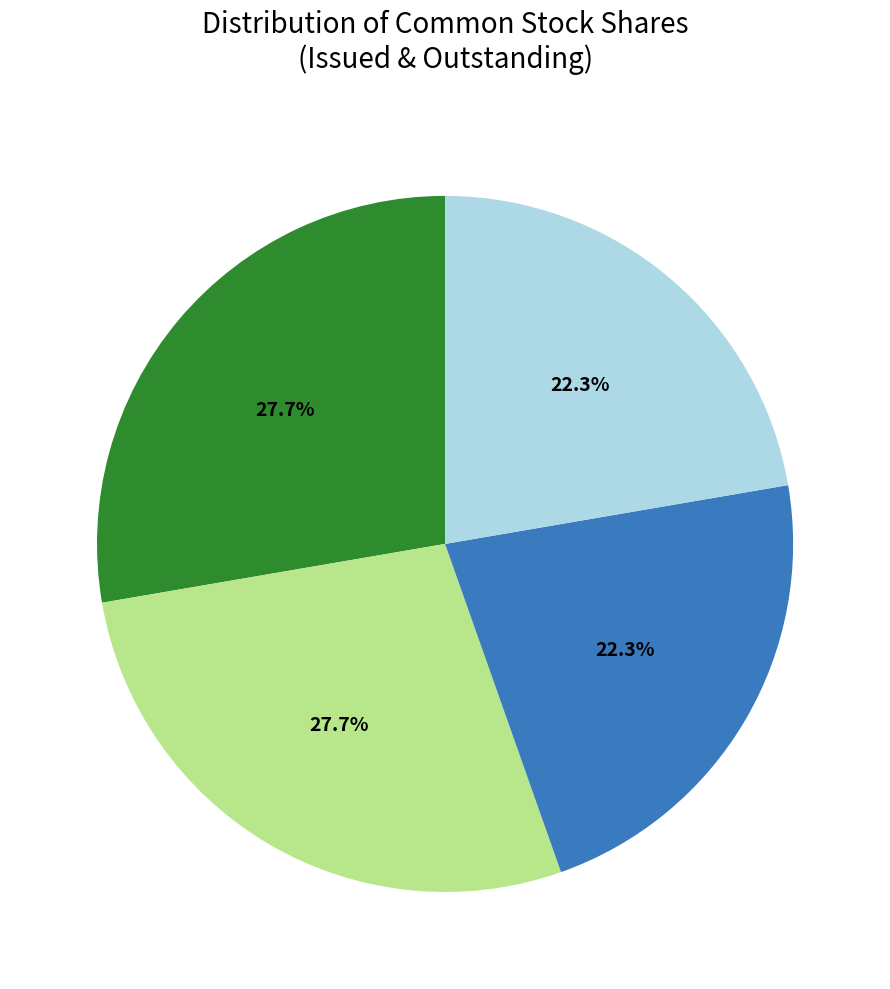

Is there any slice that represents more than half of the pie?

No